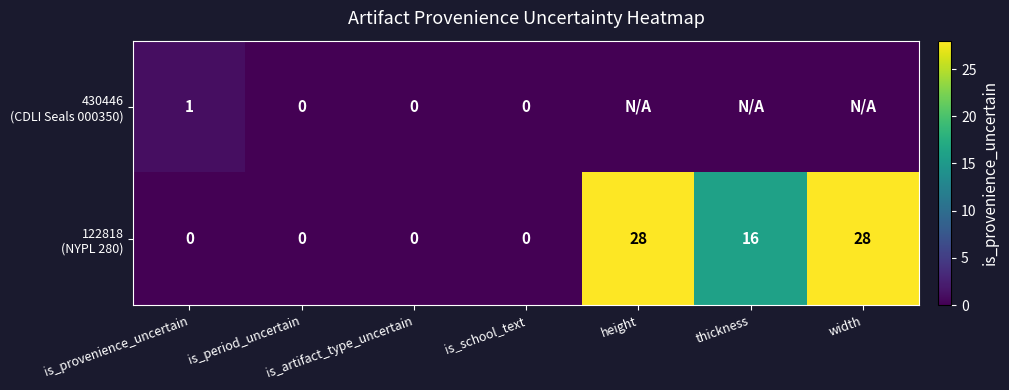

What is the maximum value shown in the chart?

28